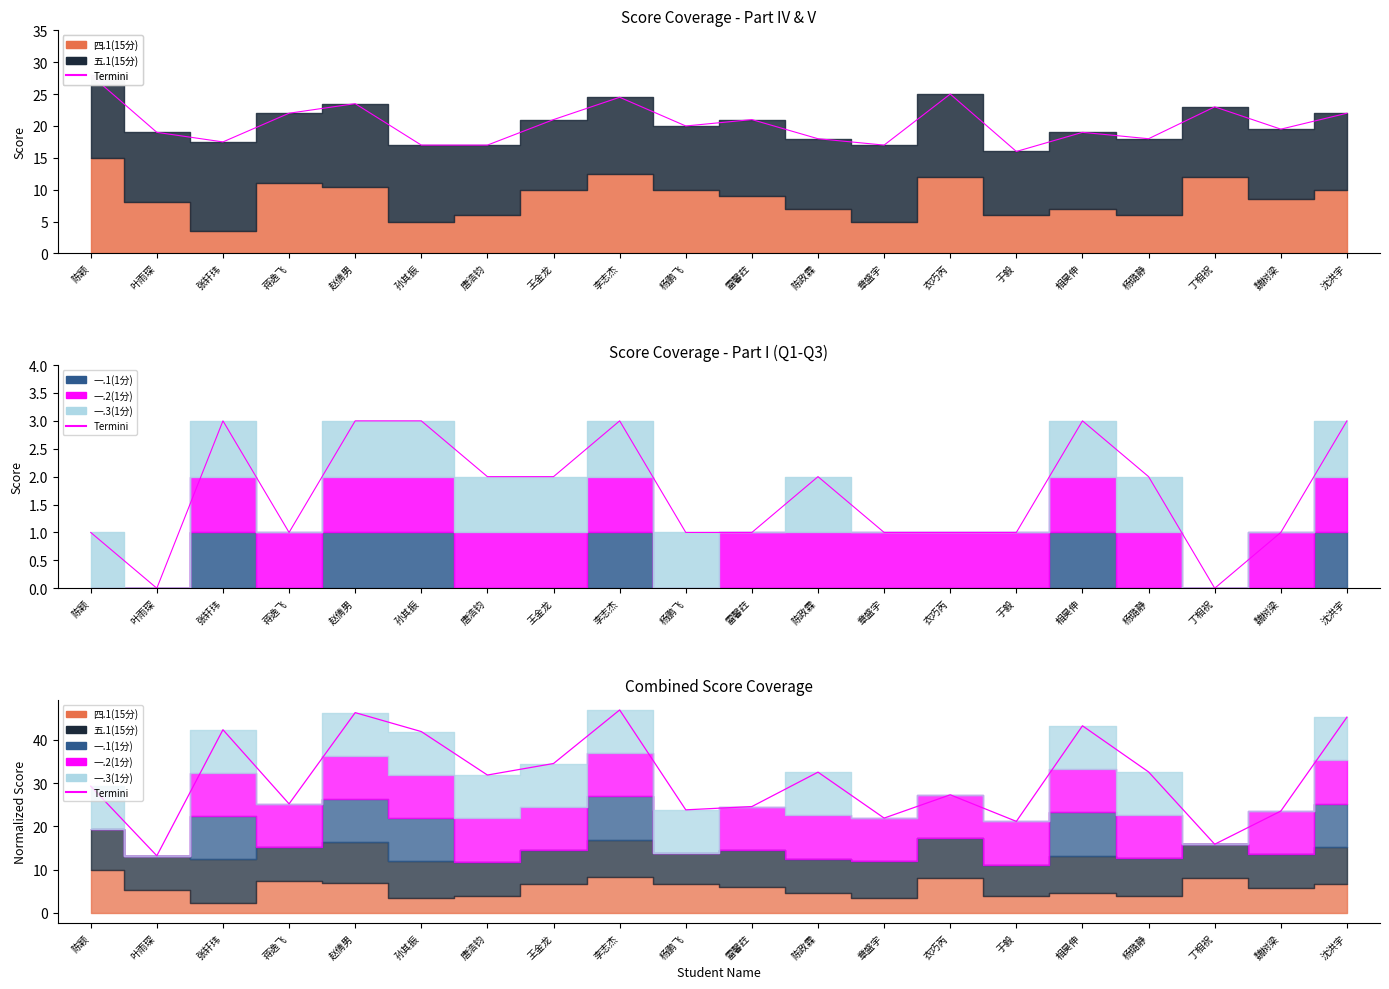

What is the label of the 4th point from the right?

杨璐静